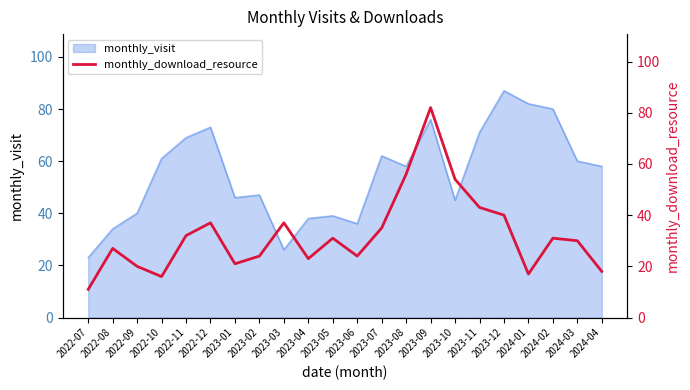

Reading left to right, list all the values displayed in this chart.

2022-07=11	2022-08=27	2022-09=20	2022-10=16	2022-11=32	2022-12=37	2023-01=21	2023-02=24	2023-03=37	2023-04=23	2023-05=31	2023-06=24	2023-07=35	2023-08=56	2023-09=82	2023-10=54	2023-11=43	2023-12=40	2024-01=17	2024-02=31	2024-03=30	2024-04=18